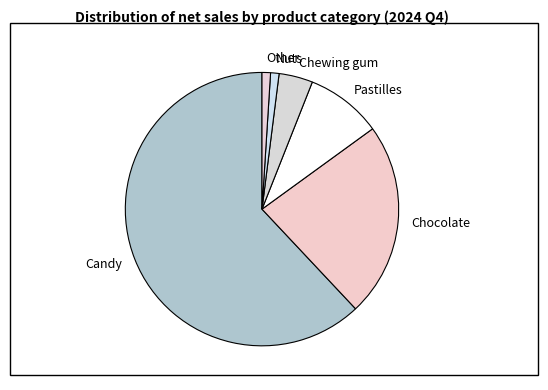

The Chewing gum slice represents 12% of the pie. True or false?

False